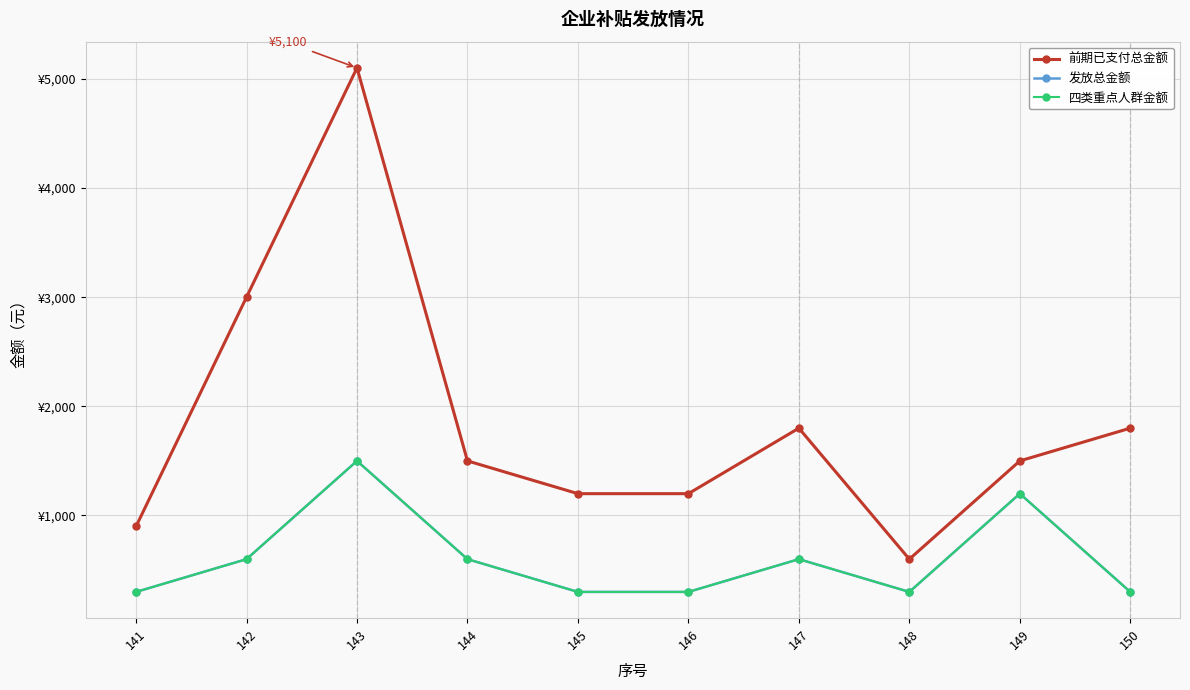

List the labels in order of 发放总金额 value, largest first.

143, 149, 142, 144, 147, 141, 145, 146, 148, 150